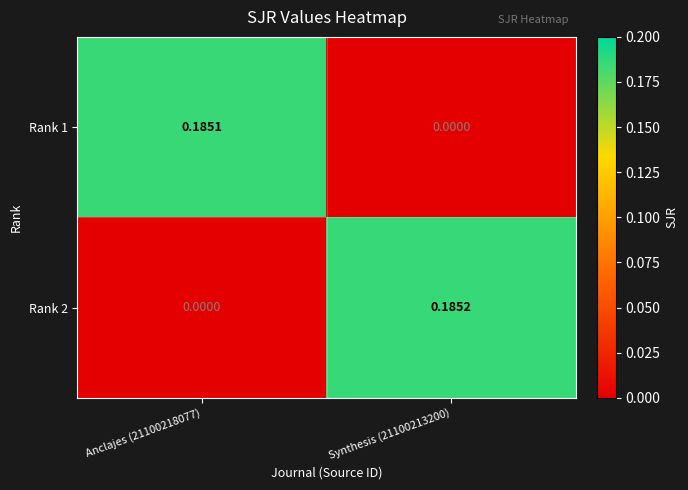

At how many categories does at least one series exceed 0?

2